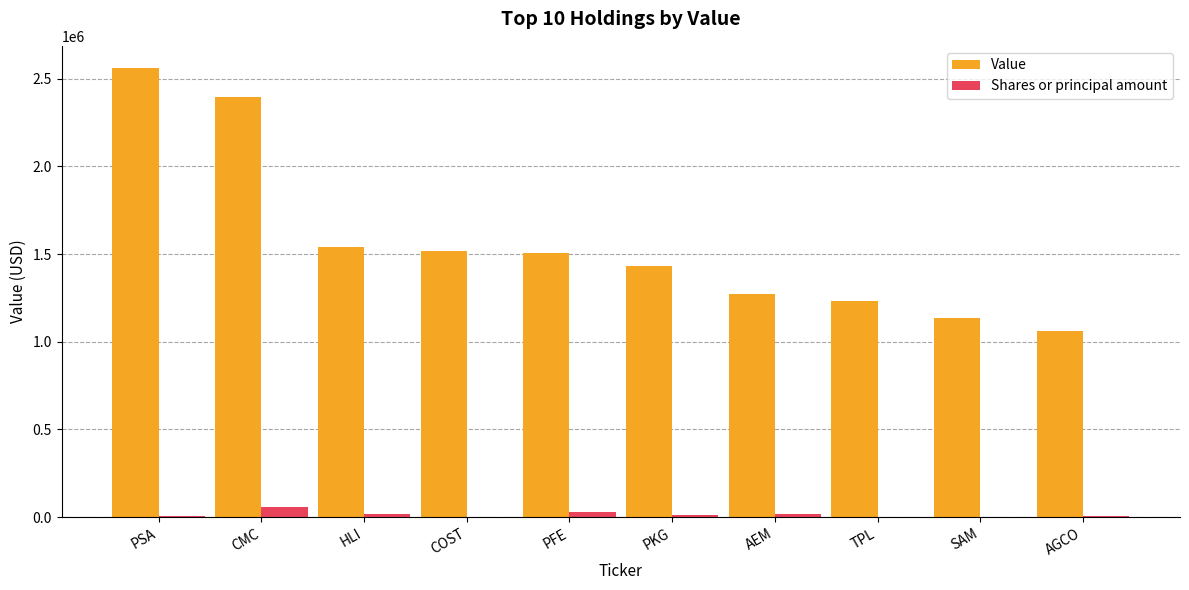

Count the number of categories in the chart.

10